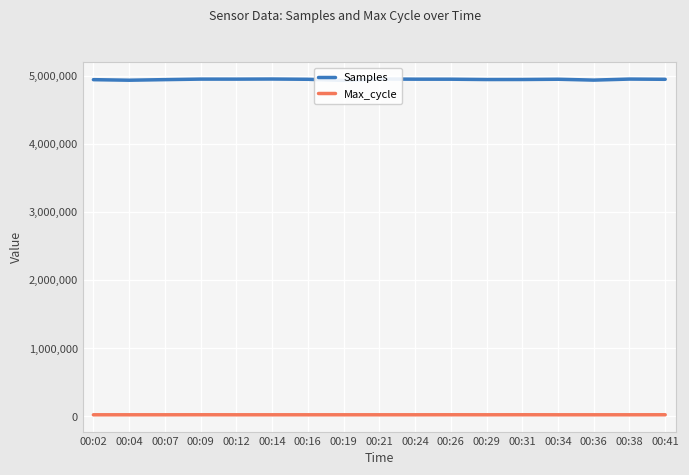

What is the average value of the Max_cycle series?

20130